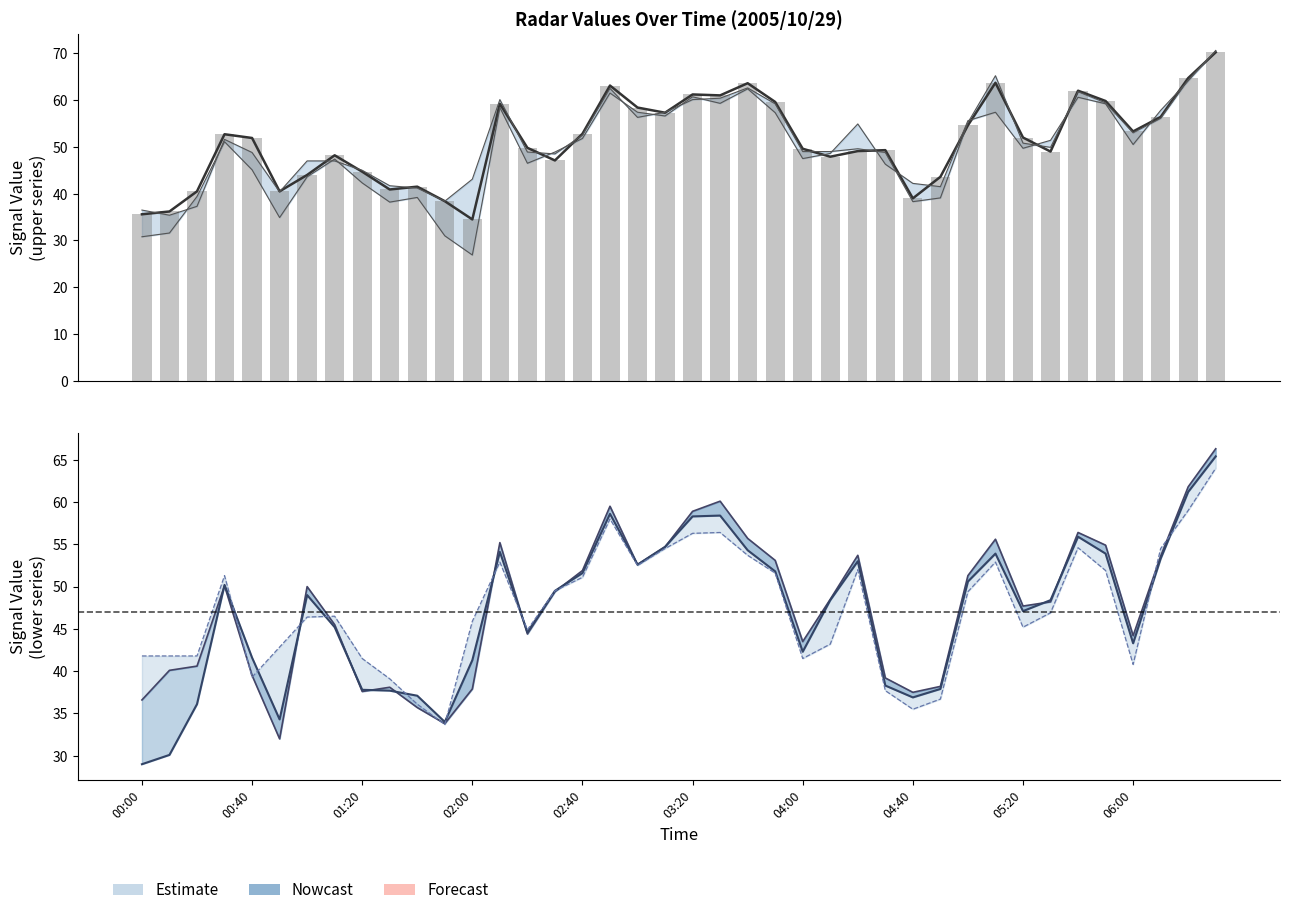

Rank the categories by value from highest to lowest.

39, 38, 31, 22, 17, 34, 20, 21, 35, 23, 13, 18, 19, 37, 30, 36, 16, 02:00, 32, 02:40, 14, 24, 27, 26, 33, 04:40, 25, 15, 05:20, 04:00, 29, 10, 06:00, 01:20, 03:20, 28, 11, 00:40, 00:00, 12